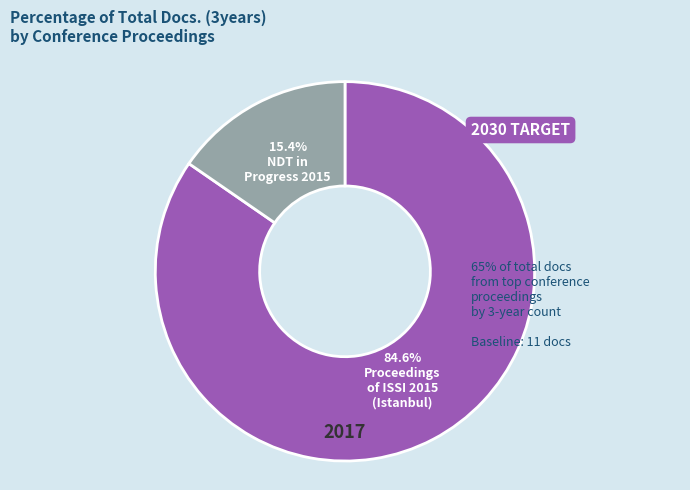

Does any single category account for the majority?

Yes